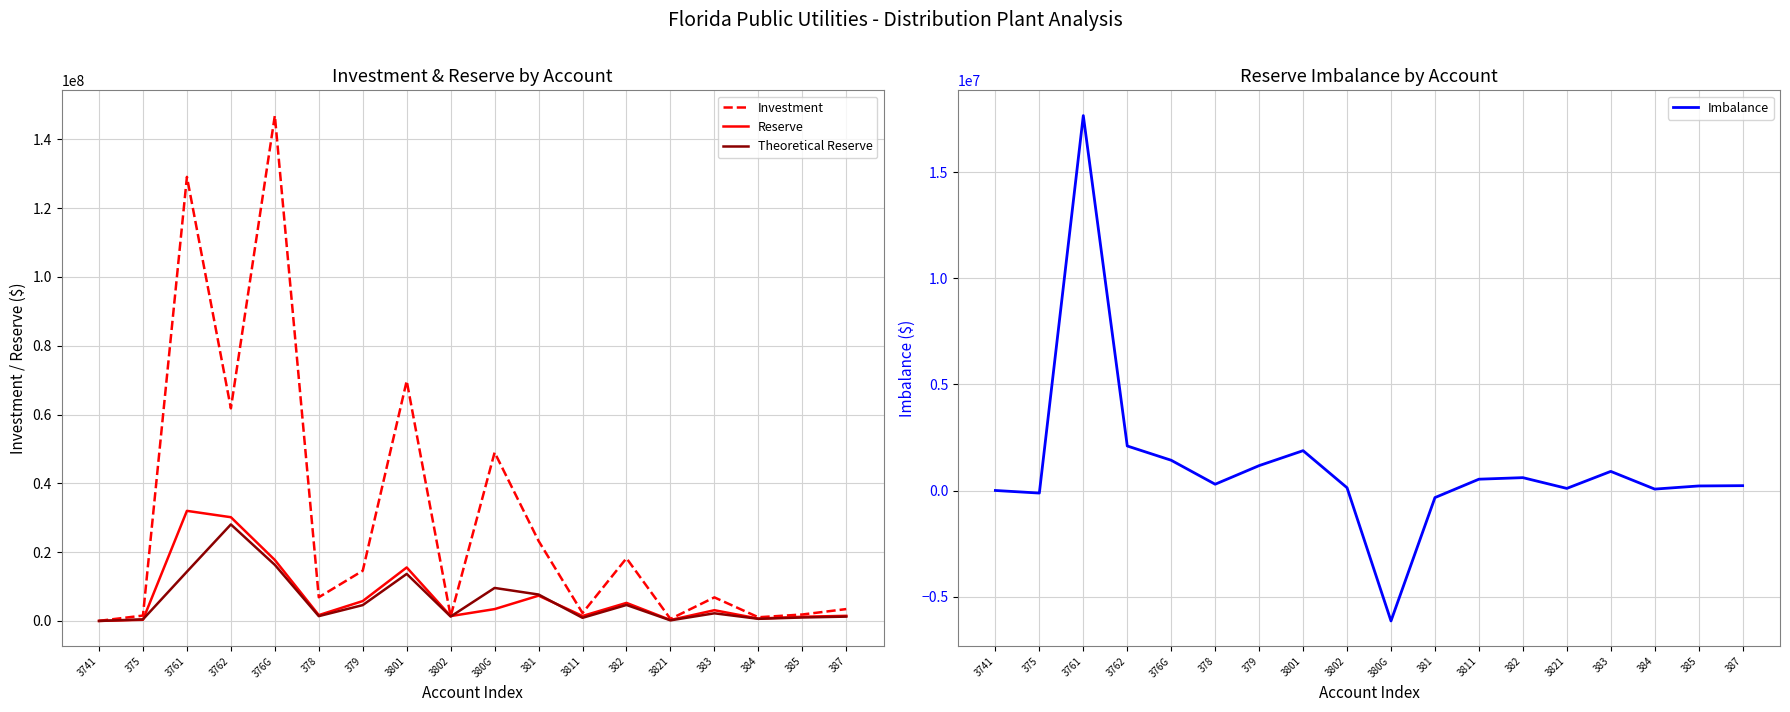

Where is Reserve nearest to the value 16010323?

3801